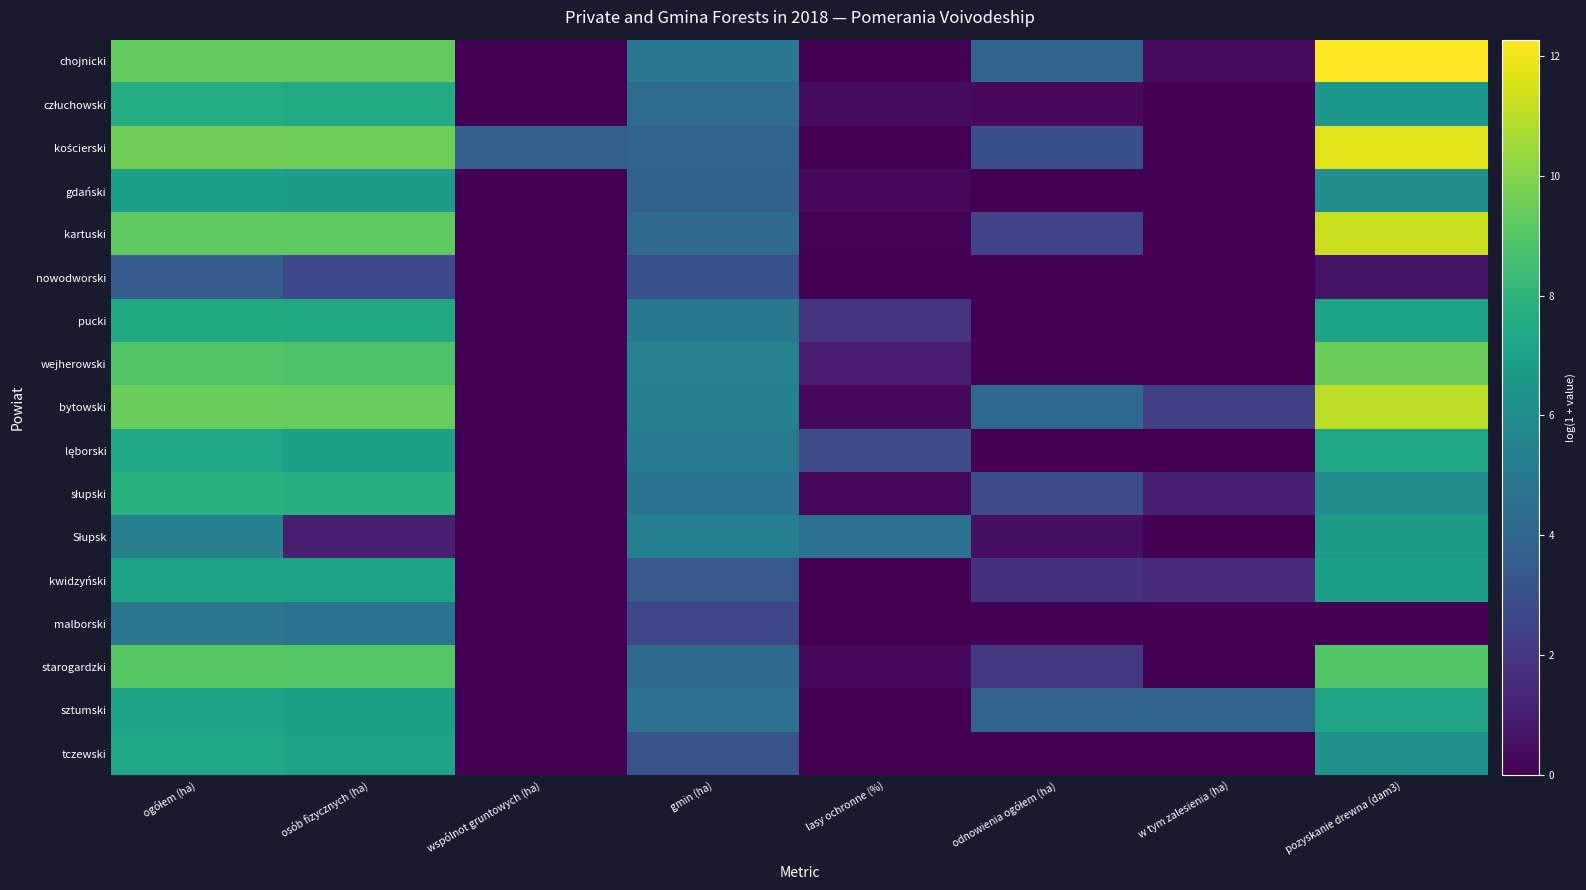

List the series in order of their peak value, highest first.

chojnicki, kościerski, kartuski, bytowski, wejherowski, starogardzki, słupski, człuchowski, pucki, lęborski, tczewski, sztumski, kwidzyński, gdański, Słupsk, malborski, nowodworski